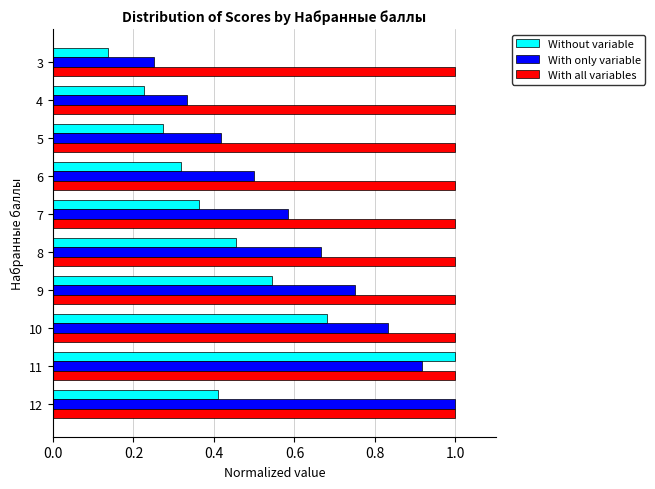

True or false: With only variable has a value of 1.3 at 9.

False